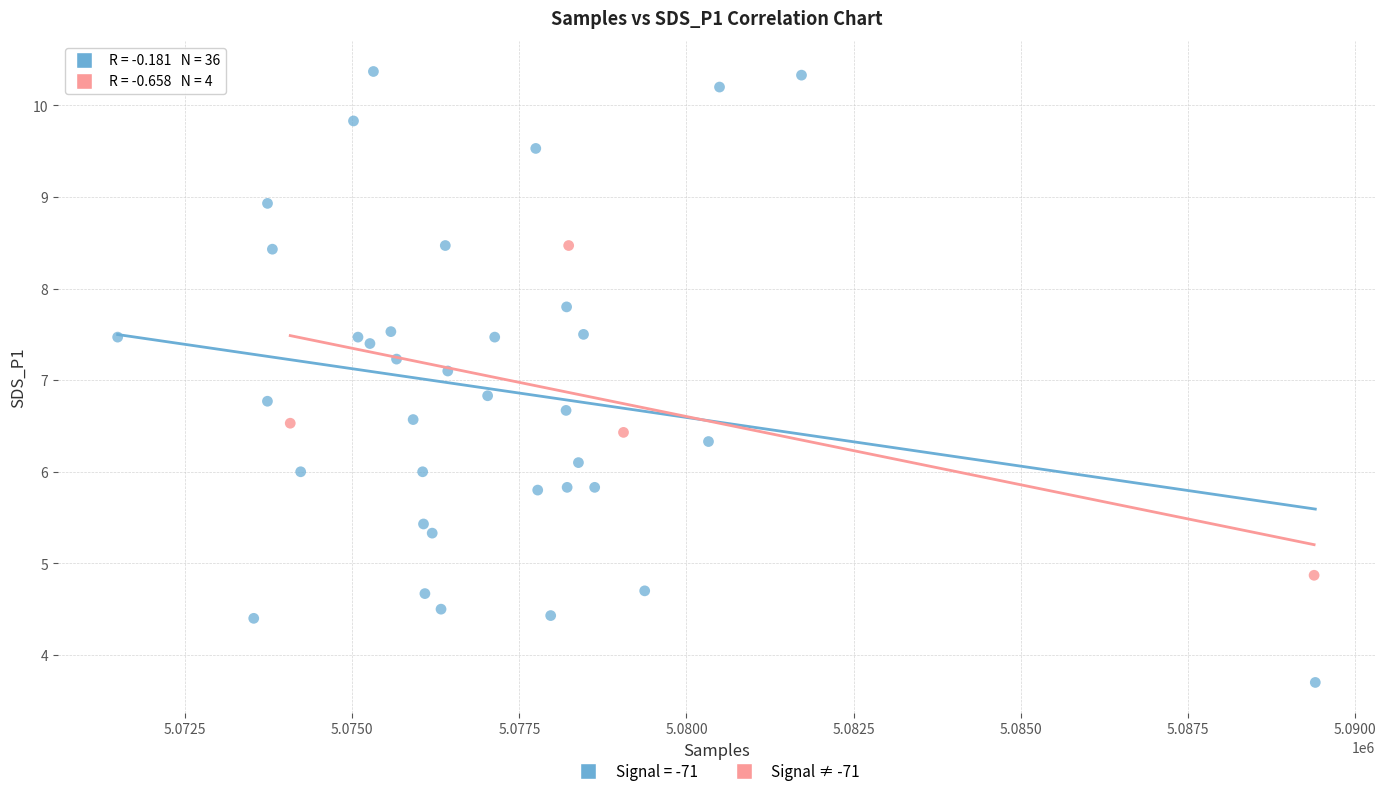

Which series has the largest Y range (max minus min)?

Signal = -71